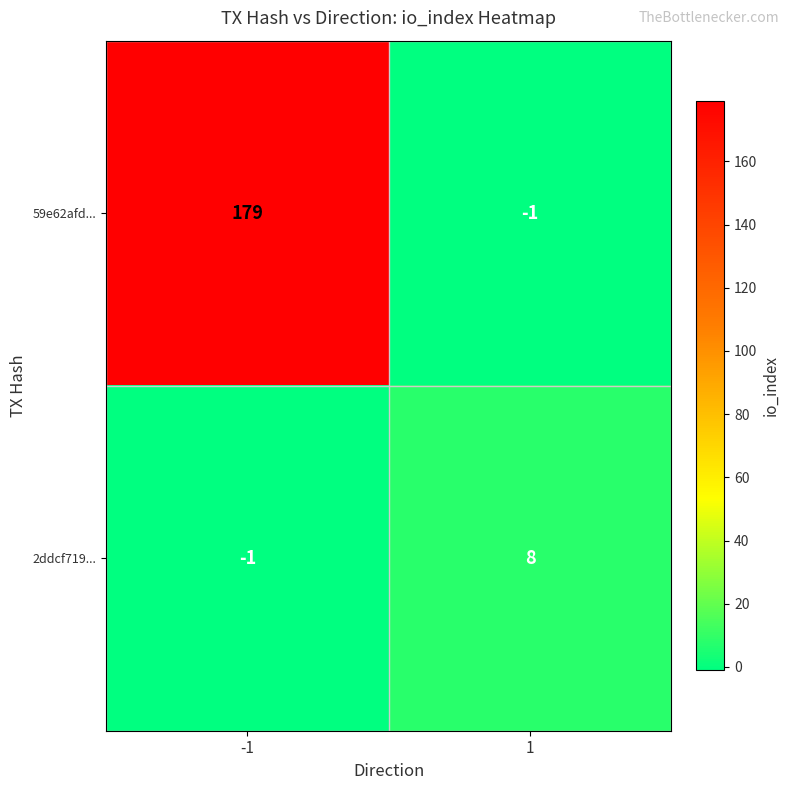

Reading left to right, extract all data points from this chart.

59e62afd...: -1=179	1=-1
2ddcf719...: -1=-1	1=8